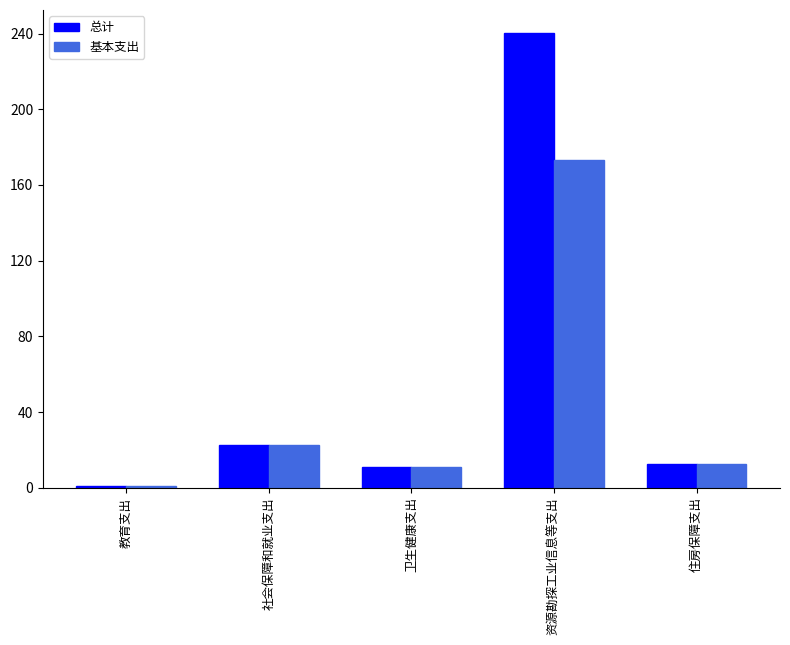

What are all the series names shown in the legend?

总计, 基本支出